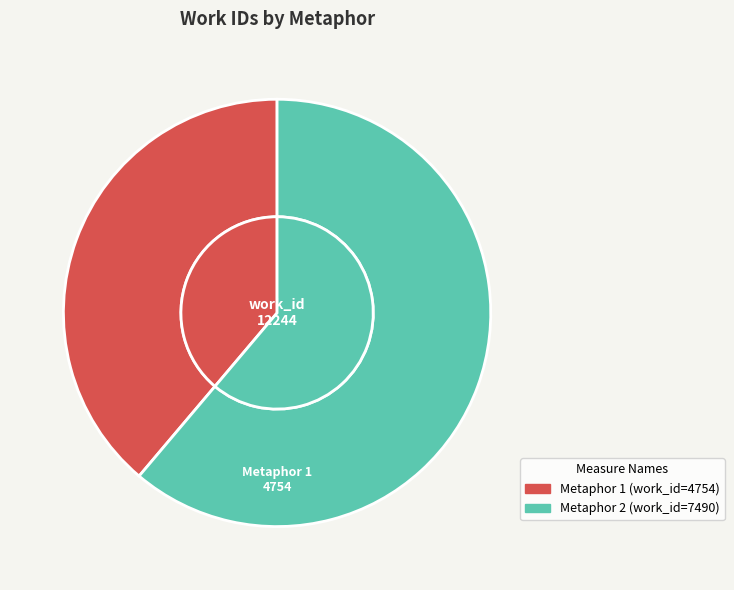

Is there any slice that represents more than half of the pie?

Yes